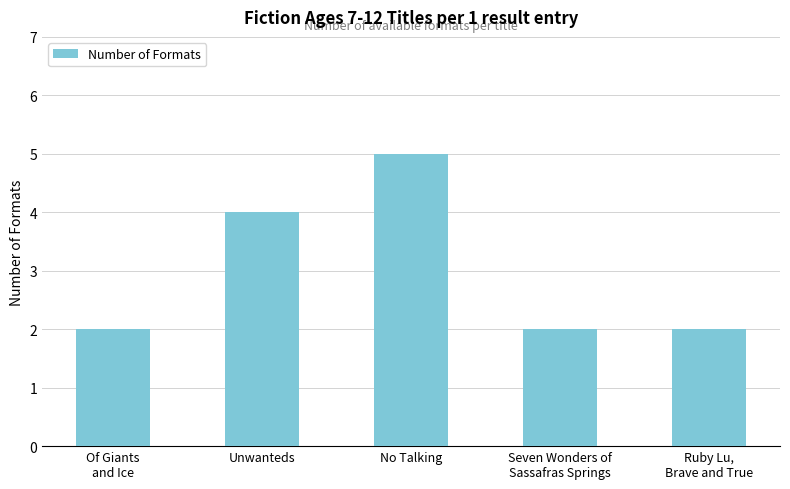

Which category has the highest value across all series?

No Talking